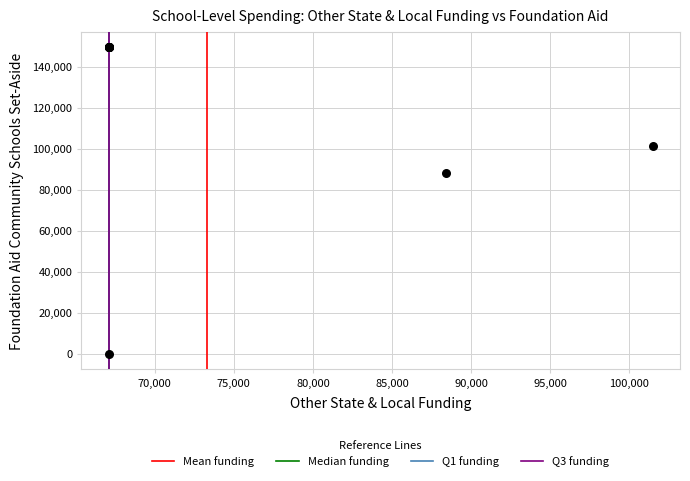

What Y value in the scatter plot is closest to 74866?

88434